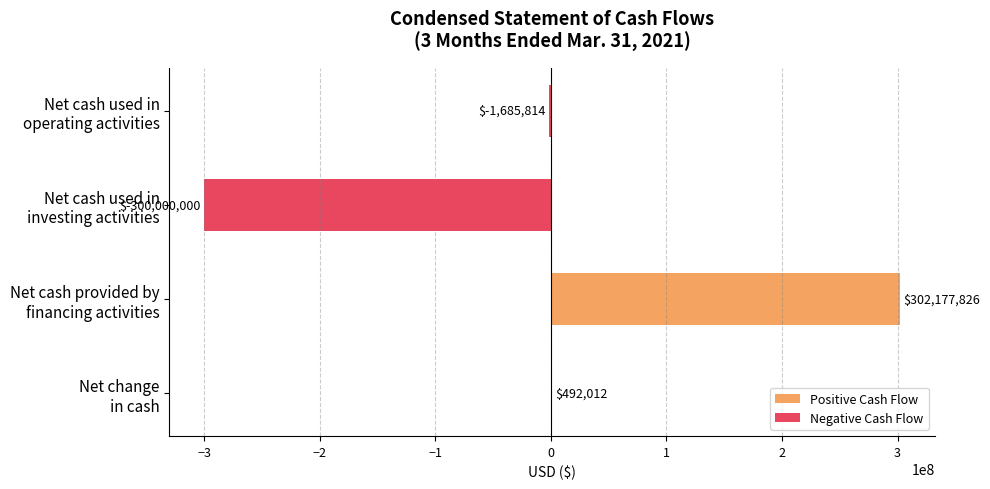

What is the sum of all values?

984024